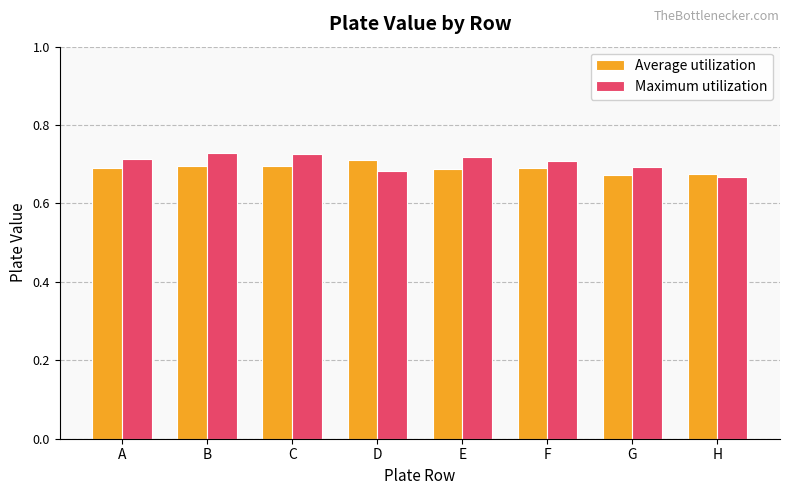

How many distinct data groups are displayed?

2